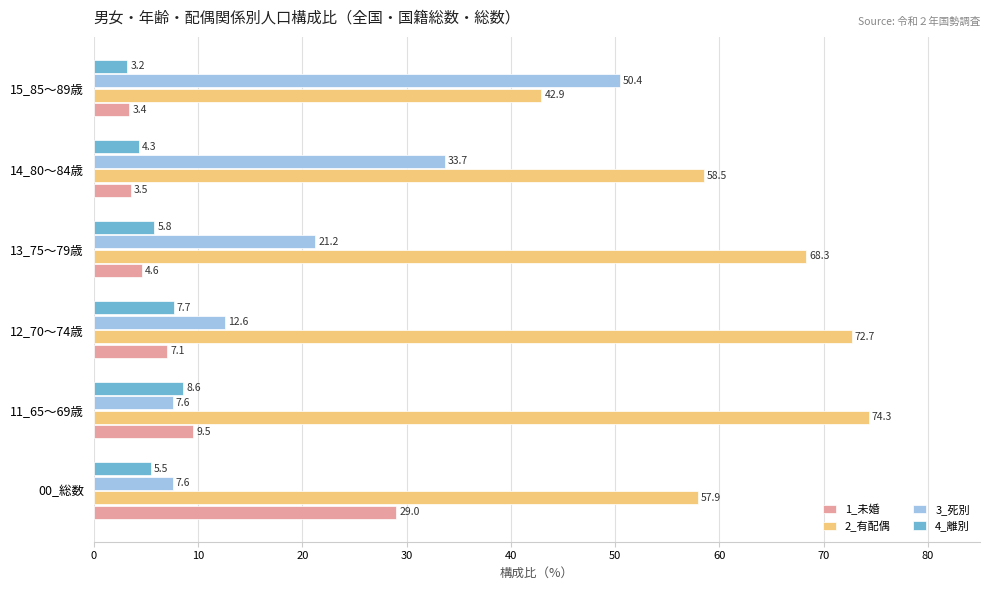

Which series has the largest total across all categories?

2_有配偶